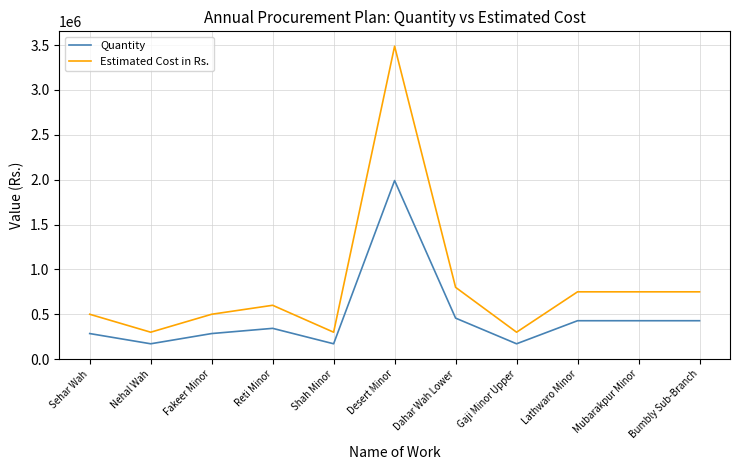

Rank the series by their average value, from highest to lowest.

Estimated Cost in Rs., Quantity